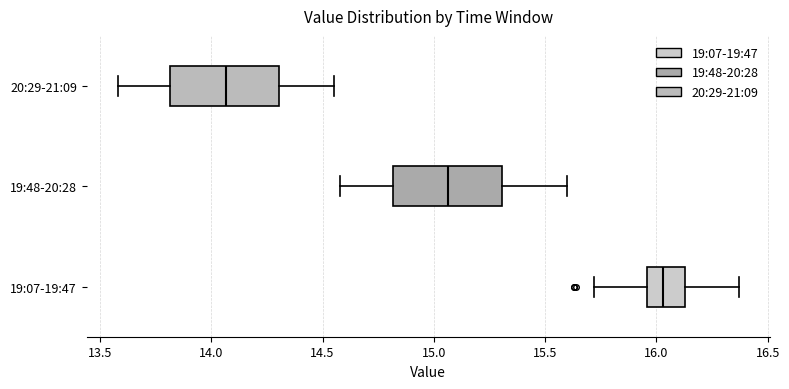

Reading bottom to top, read every box against the x-axis: the position of its median line, the range the box covers, and the ends of its whiskers. The values are not printed on the chart, so give them approximately, as read against the axis.

19:07-19:47: median 16.05, box 15.95 to 16.15, whiskers 15.70 to 16.35
19:48-20:28: median 15.05, box 14.80 to 15.30, whiskers 14.60 to 15.60
20:29-21:09: median 14.05, box 13.80 to 14.30, whiskers 13.60 to 14.55